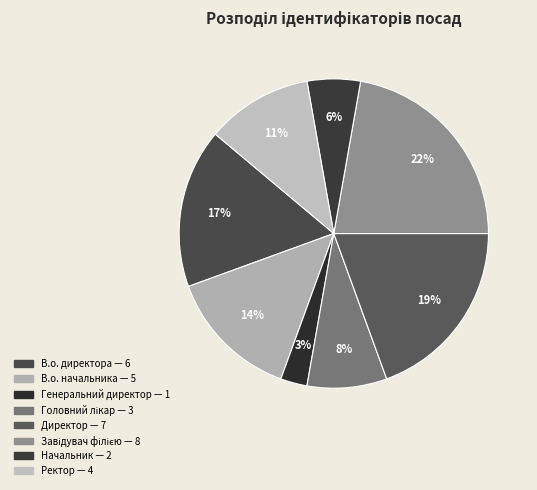

Rank the categories by value from highest to lowest.

Завідувач філією, Директор, В.о. директора, В.о. начальника, Ректор, Головний лікар, Начальник, Генеральний директор